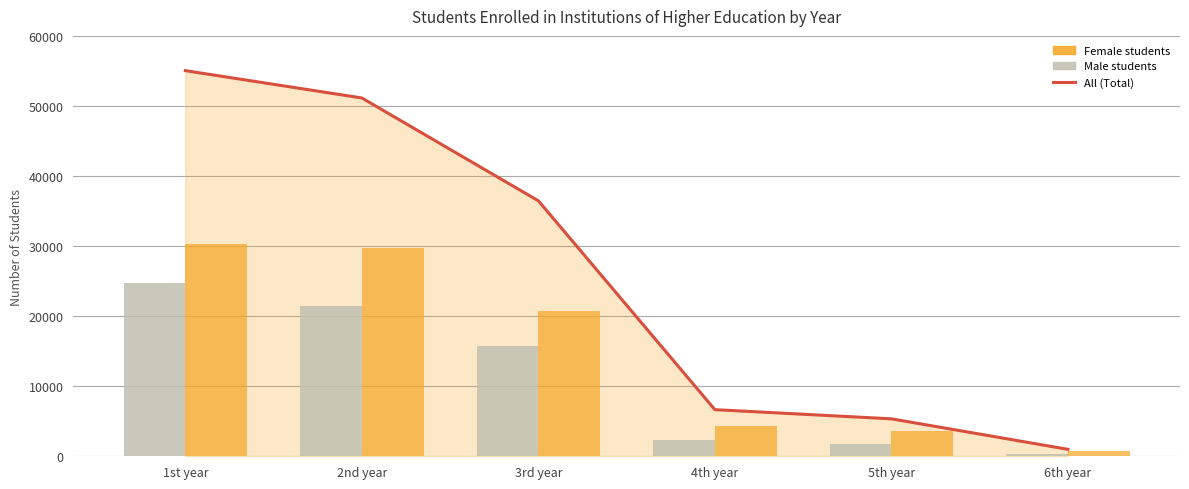

How many data points in All (Total) are less than 36460?

3